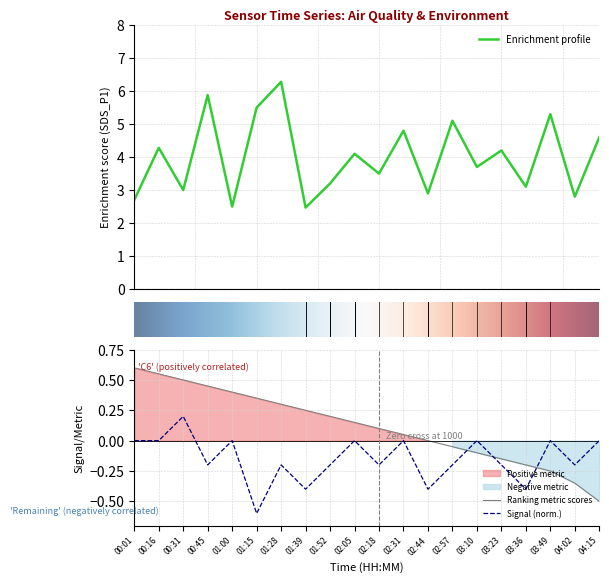

At which category is the sum across all series the highest?

01:28